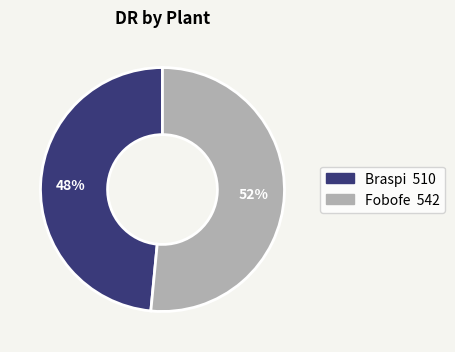

To the nearest percent, what portion does Braspi represent?

48%